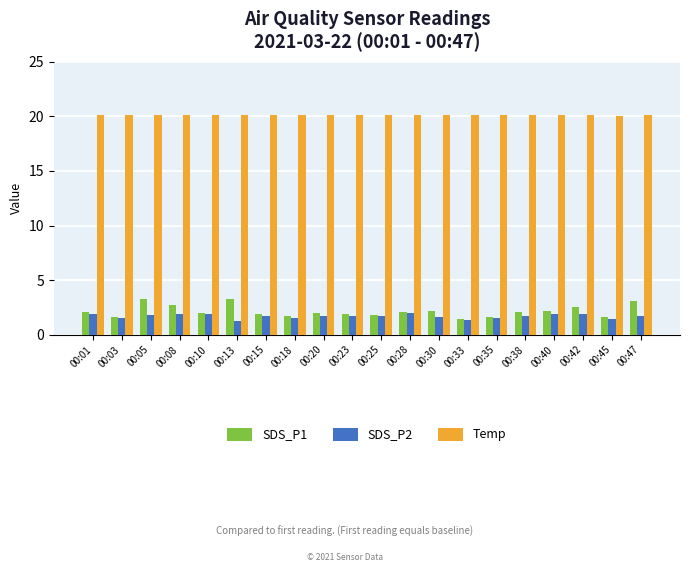

Rank the series by their maximum value, from highest to lowest.

Temp, SDS_P1, SDS_P2